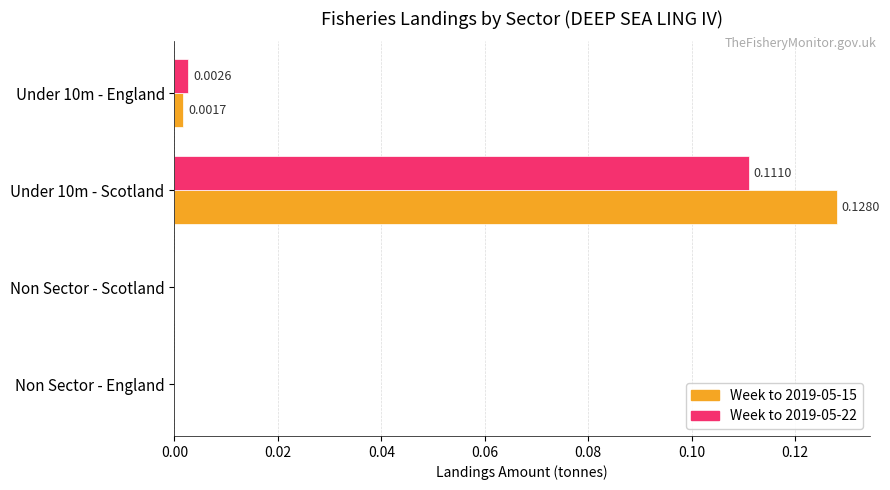

Which series has the largest total across all categories?

Week to 2019-05-15